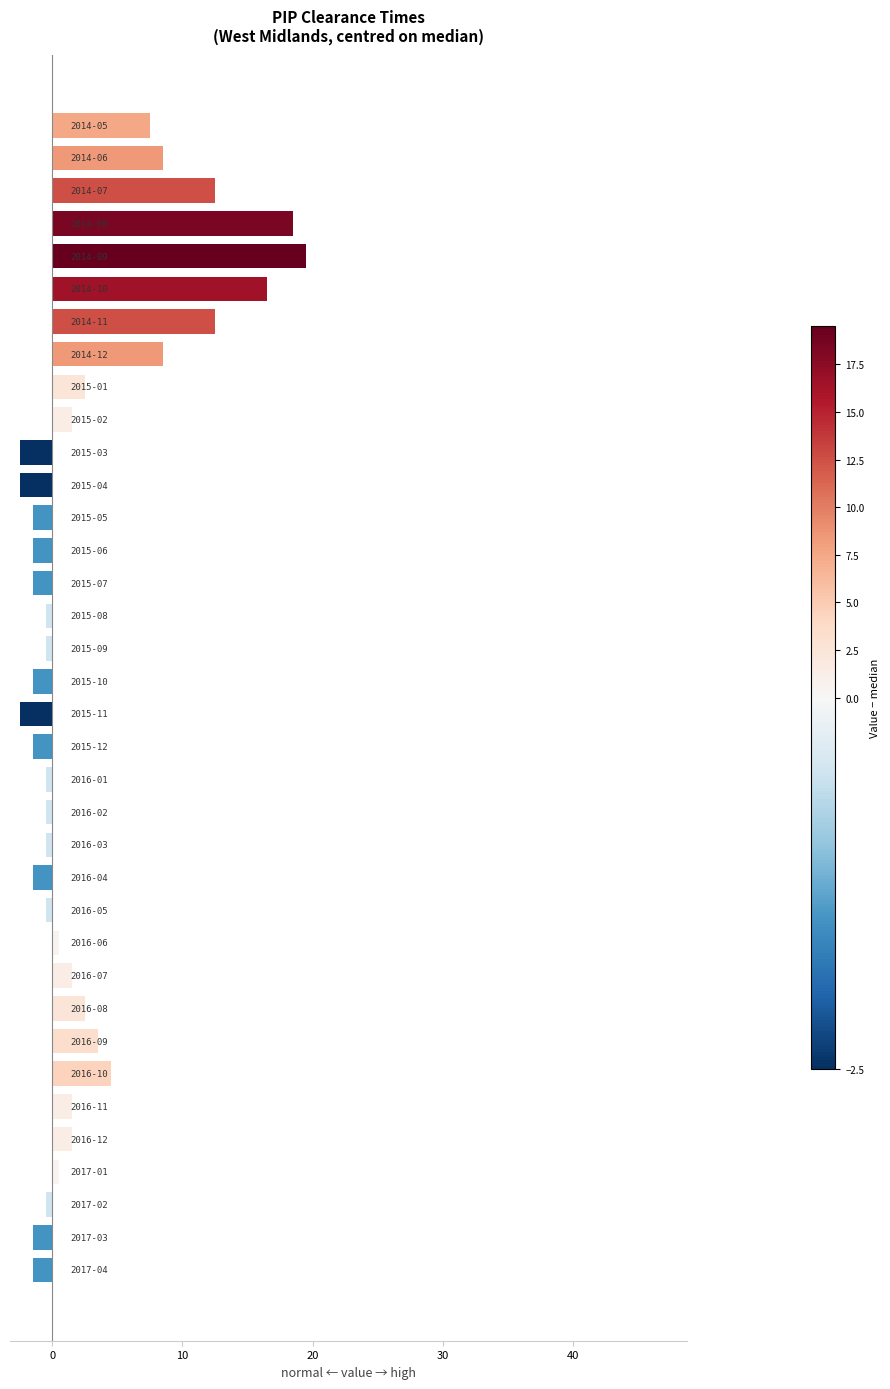

What is the sum of all values?

101.0